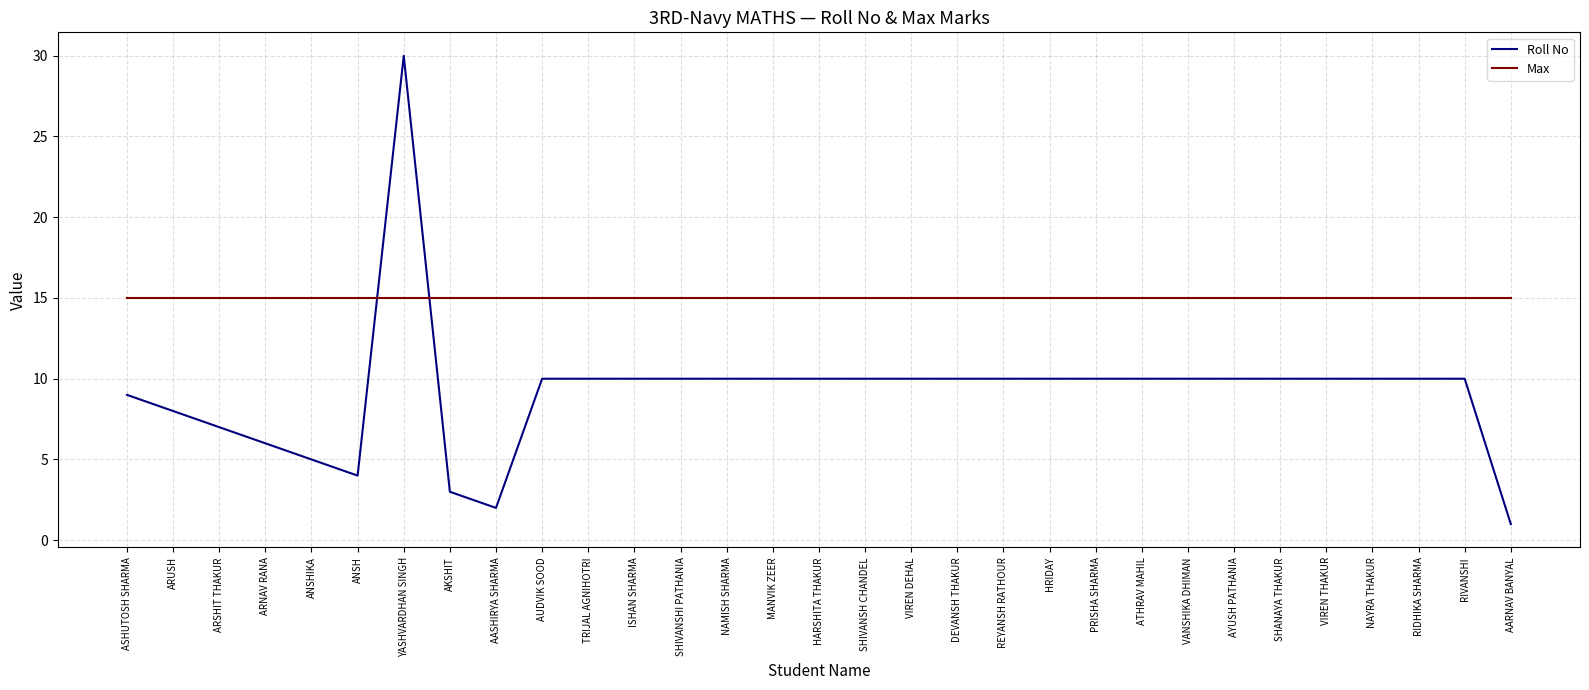

Rank the series by their maximum value, from highest to lowest.

Roll No, Max